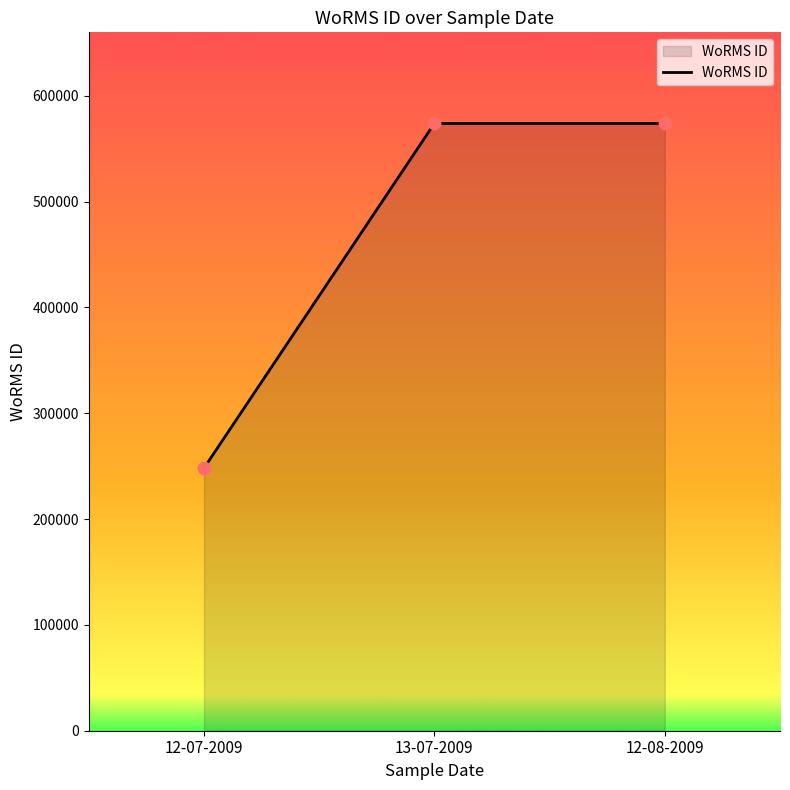

What is the ratio of the value at 12-08-2009 to the value at 12-07-2009?

2.3